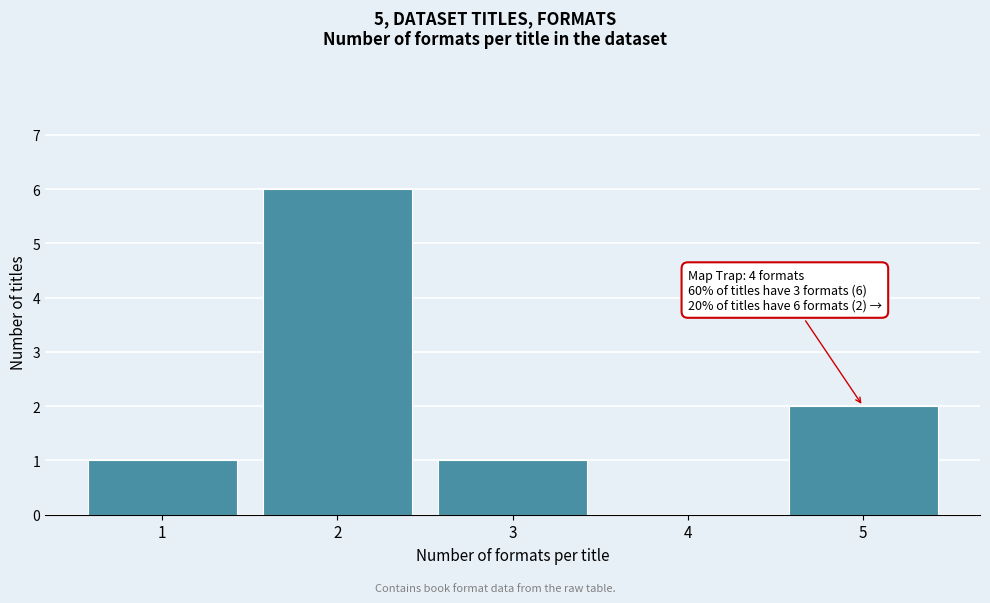

Reading left to right, extract all data points from this chart.

1=1	2=6	3=1	4=0	5=2